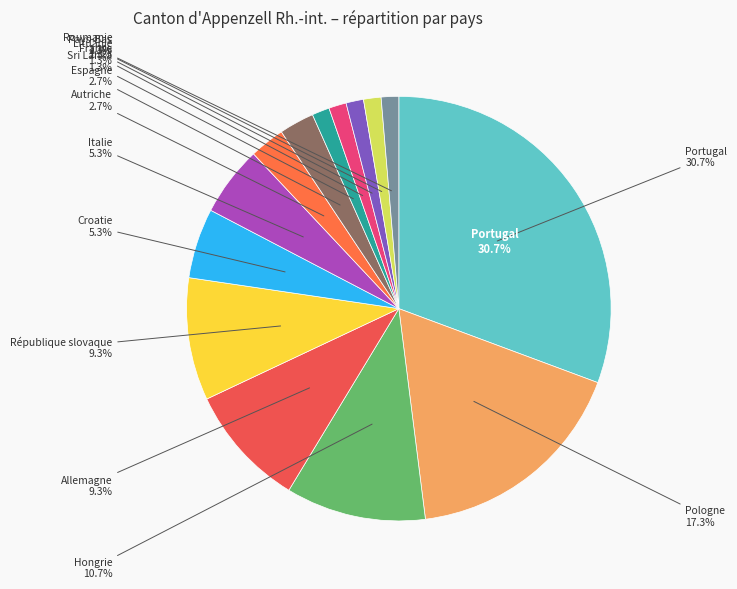

How many segments does this pie chart have?

14